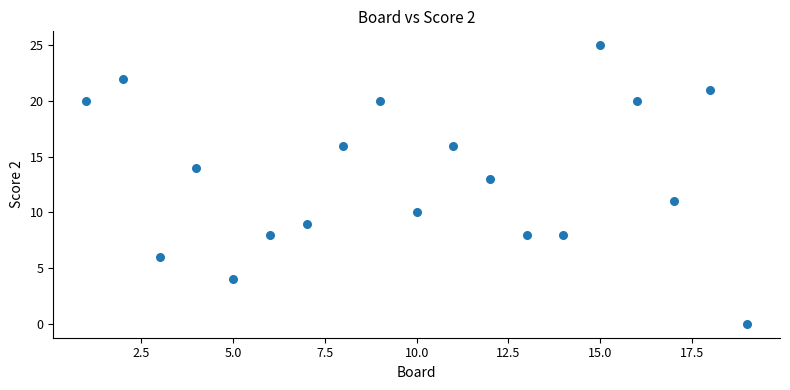

What is the range of X values (max minus min)?

18